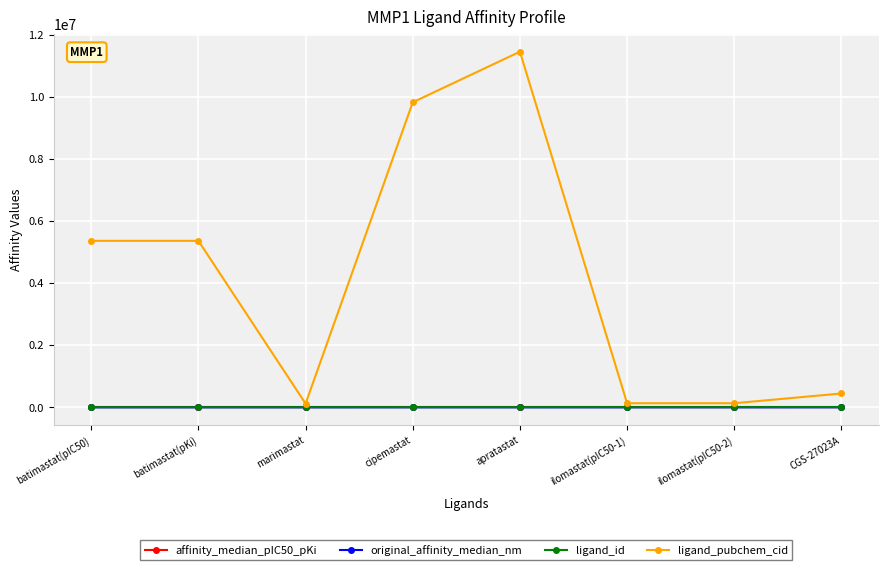

What is the greatest value displayed?

11452716.0